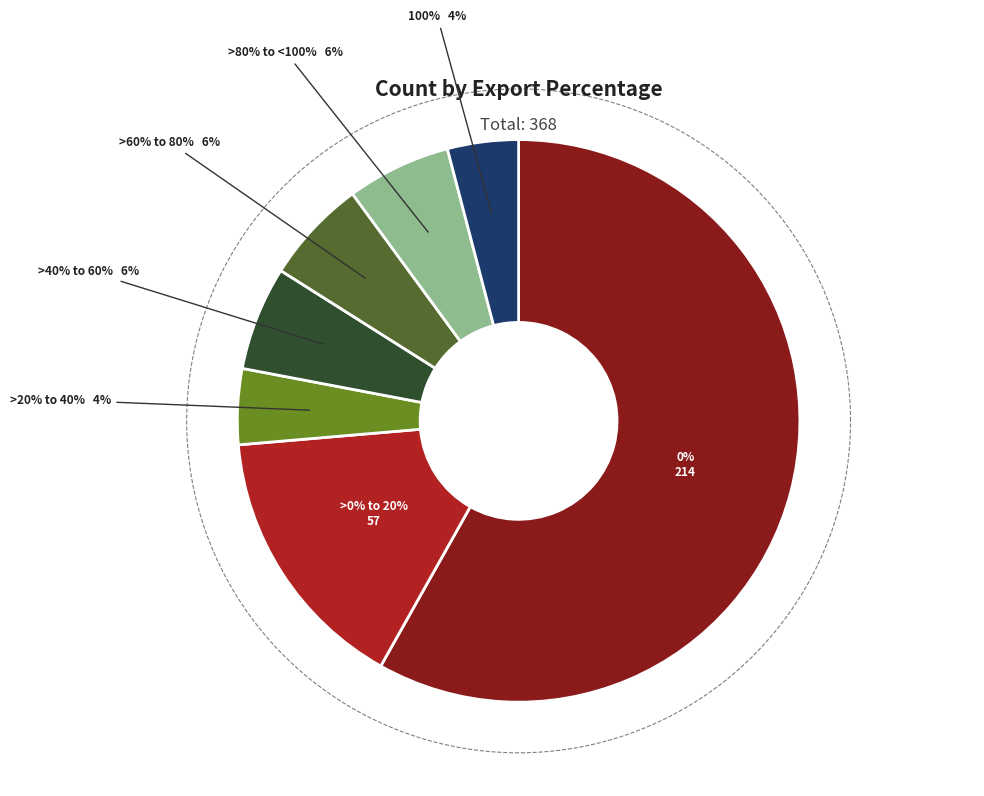

What is the change in value from 0% to >60% to 80%?

-192